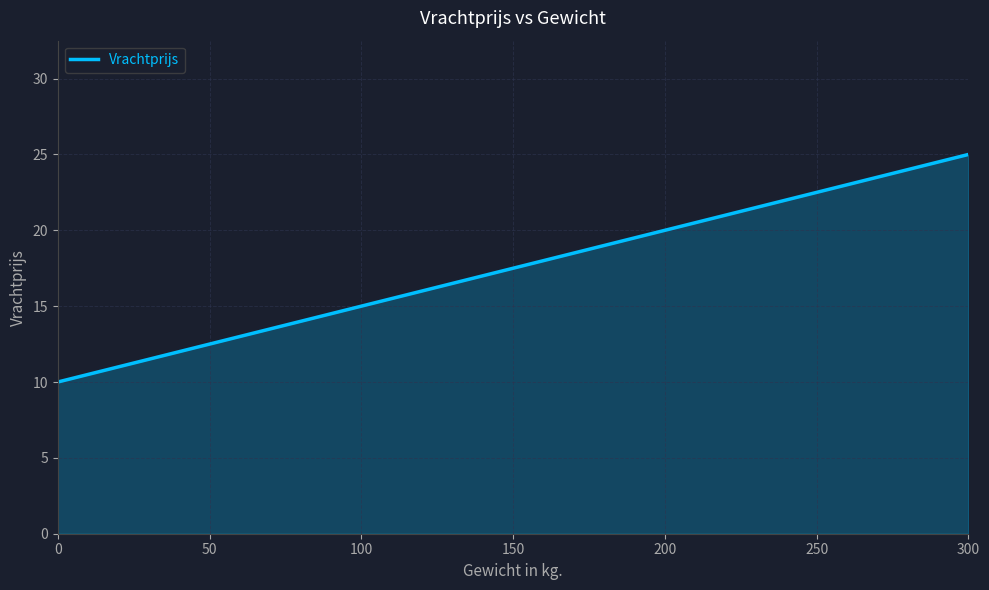

At which category does the chart reach its peak across all series?

300